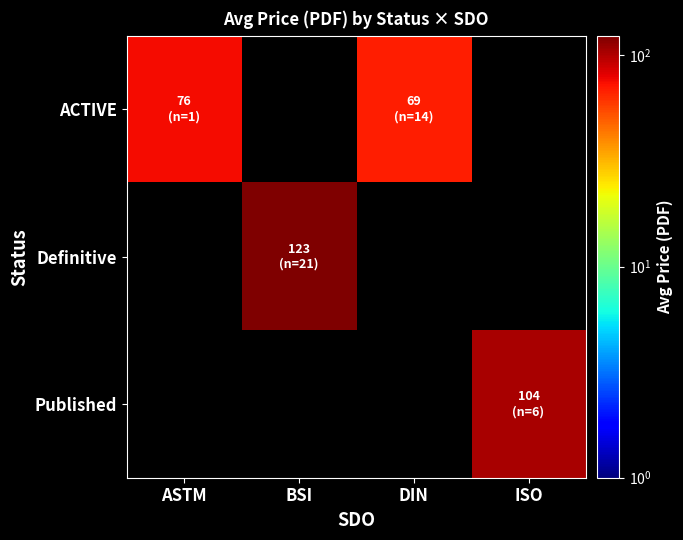

Rank the series by their maximum value, from lowest to highest.

ACTIVE, Published, Definitive